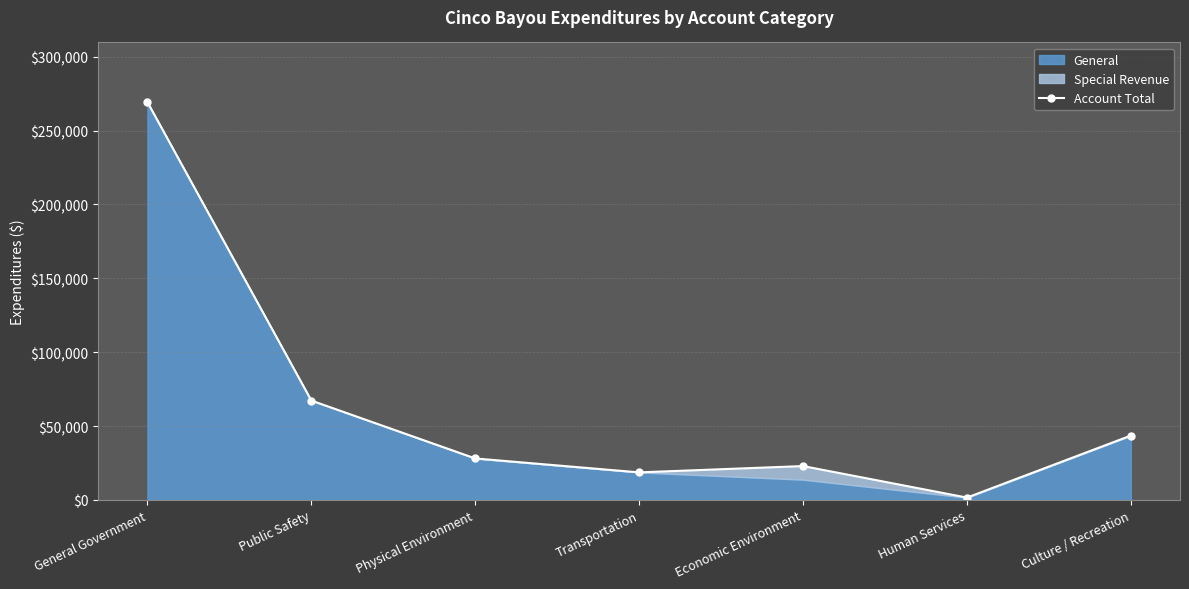

Rank the categories by value from lowest to highest.

Human Services, Transportation, Economic Environment, Physical Environment, Culture / Recreation, Public Safety, General Government